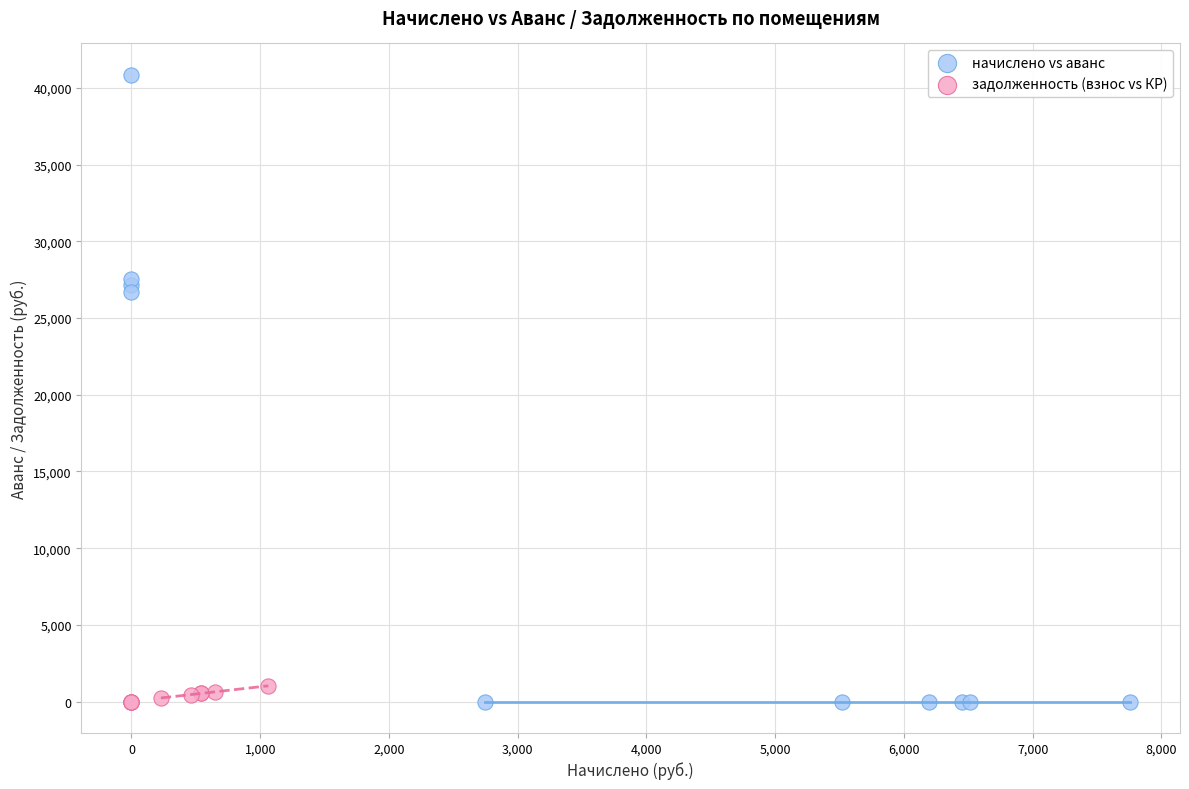

Which series has the largest Y range (max minus min)?

начислено vs аванс